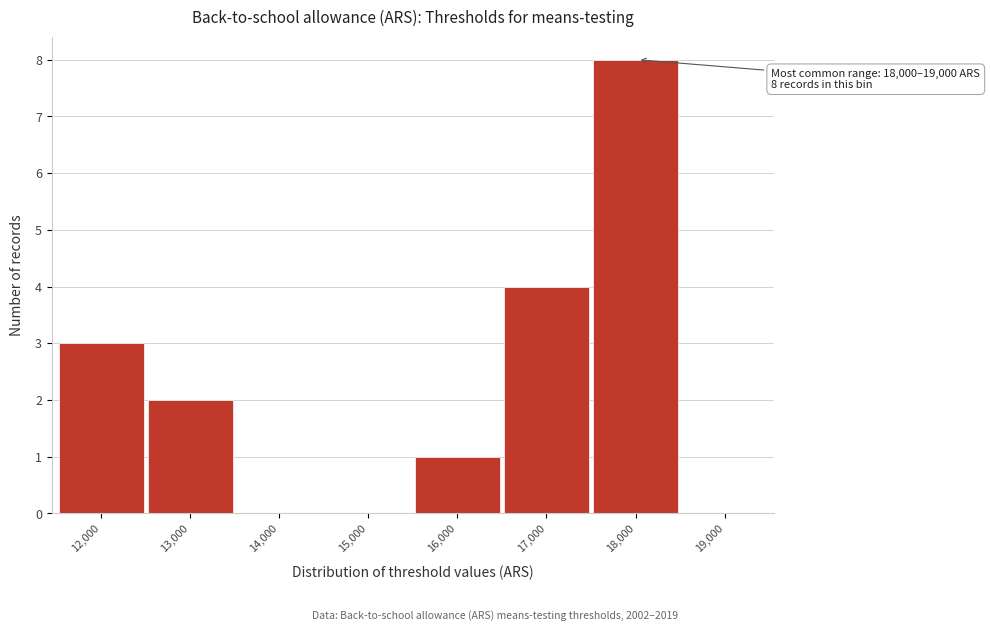

Reading right to left, list all the values displayed in this chart.

19,000=0	18,000=8	17,000=4	16,000=1	15,000=0	14,000=0	13,000=2	12,000=3